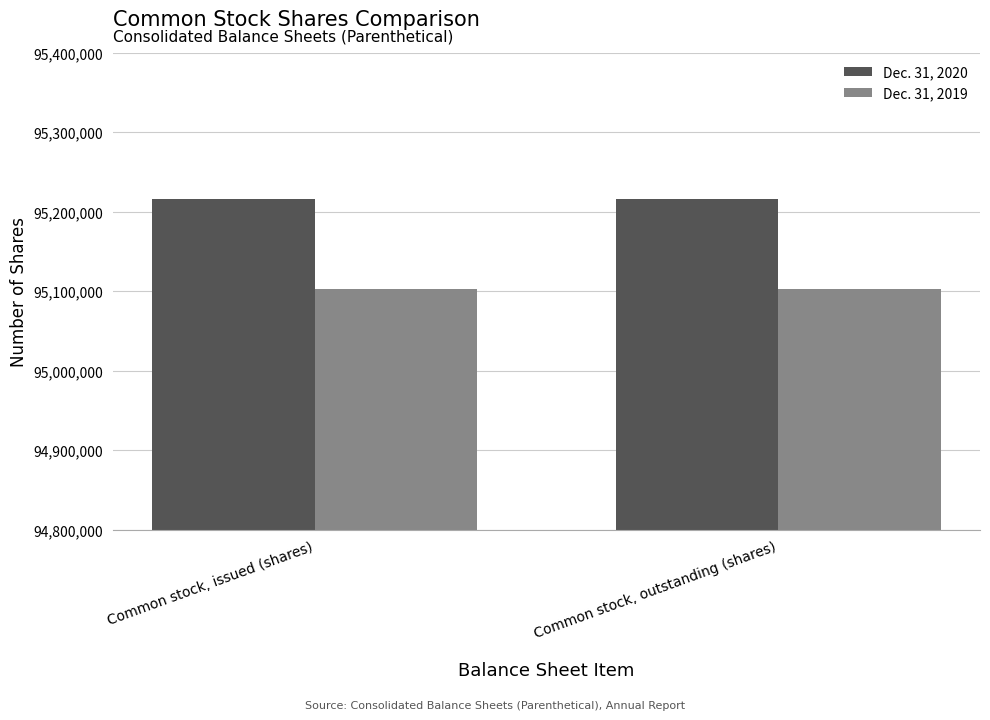

Rank the series at Common stock, issued (shares) from highest to lowest value.

Dec. 31, 2020, Dec. 31, 2019